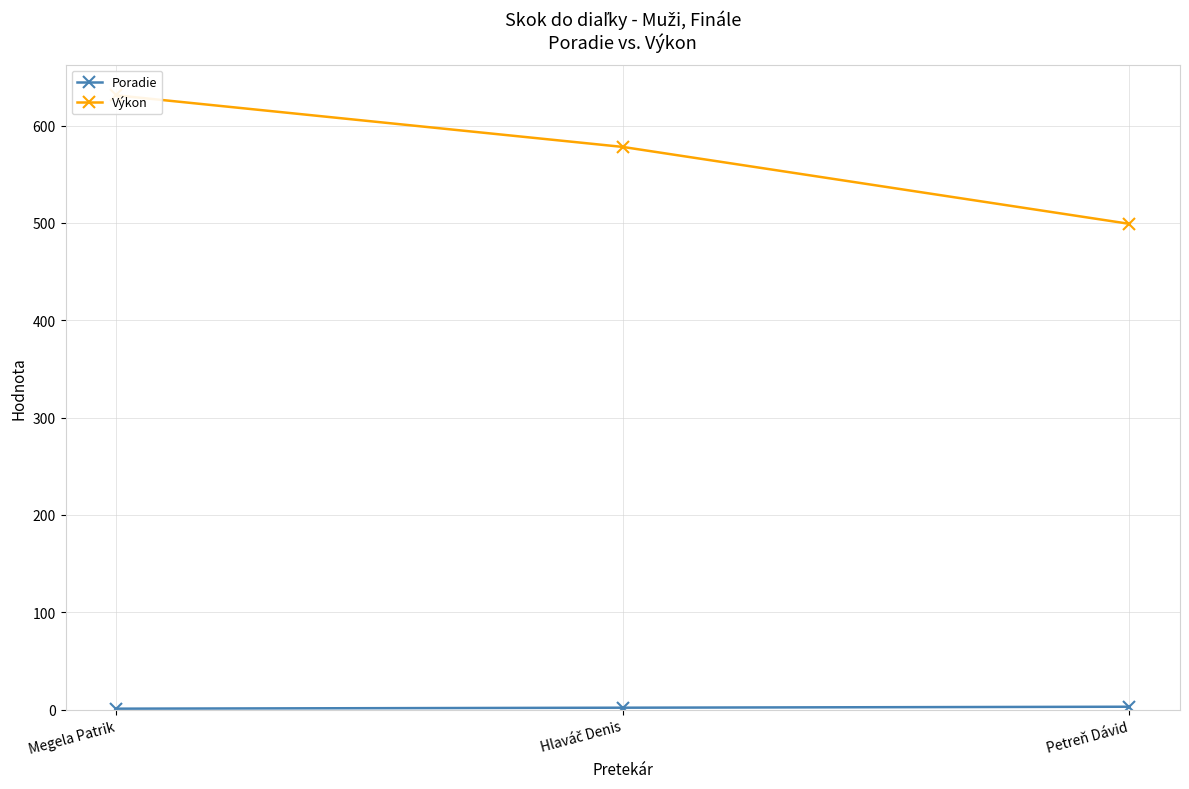

What is the average value of the Výkon series?

569